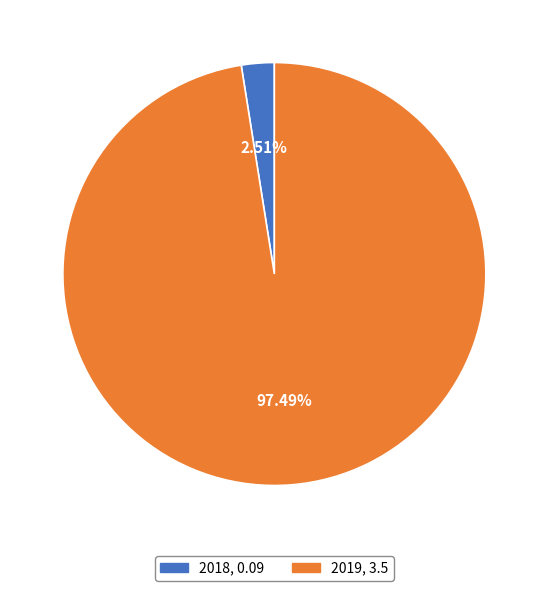

Which category has the smallest portion of the pie?

2018